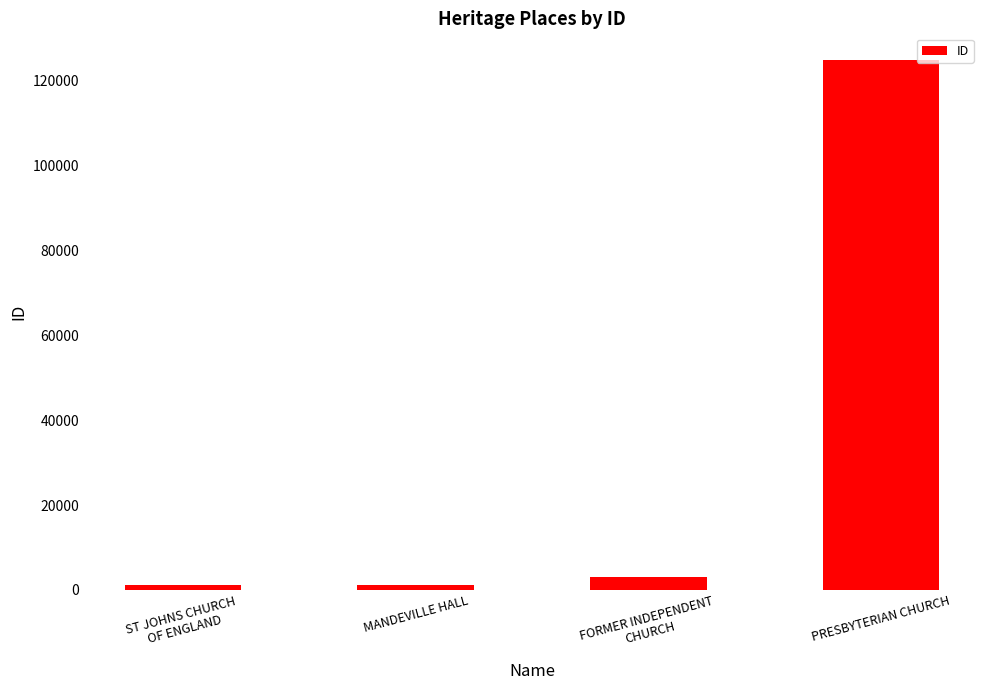

How many distinct data groups are displayed?

1